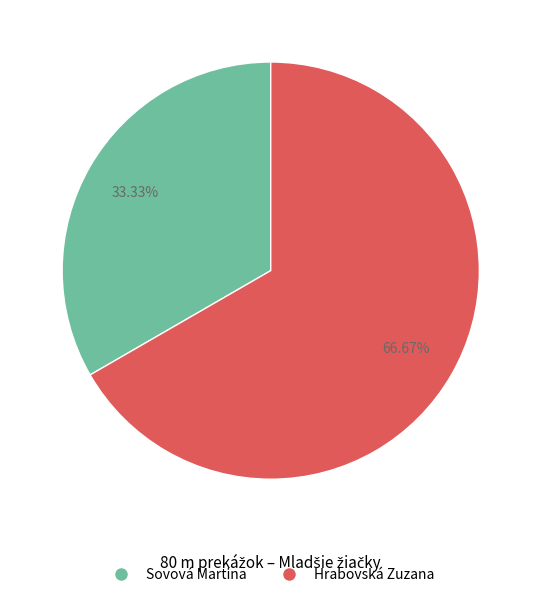

To the nearest percent, what is the difference between the Hrabovská Zuzana and Sovová Martina slice percentages?

33%